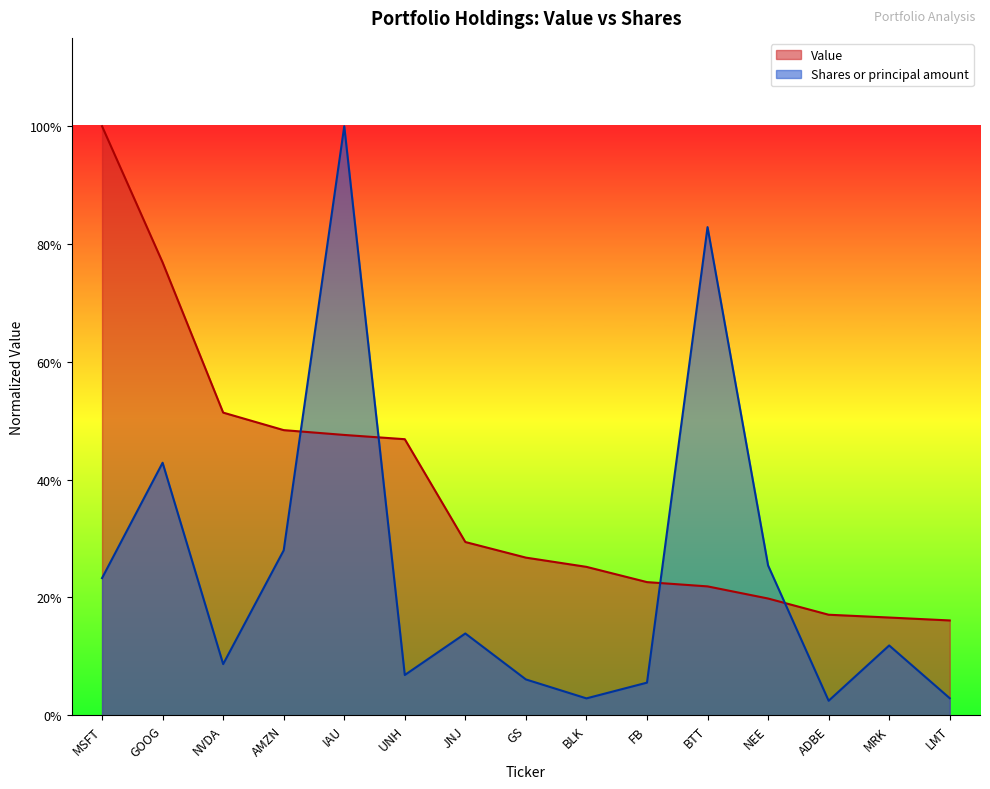

At which category is the sum across all series the highest?

IAU